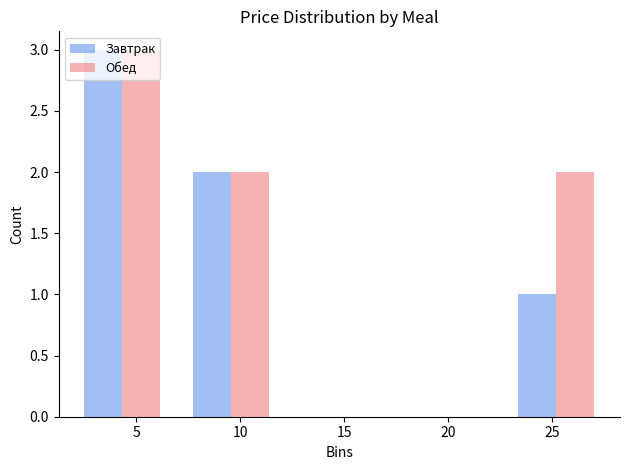

In the Завтрак series, which range on the x-axis has the tallest bar?

1.5 to 7.0